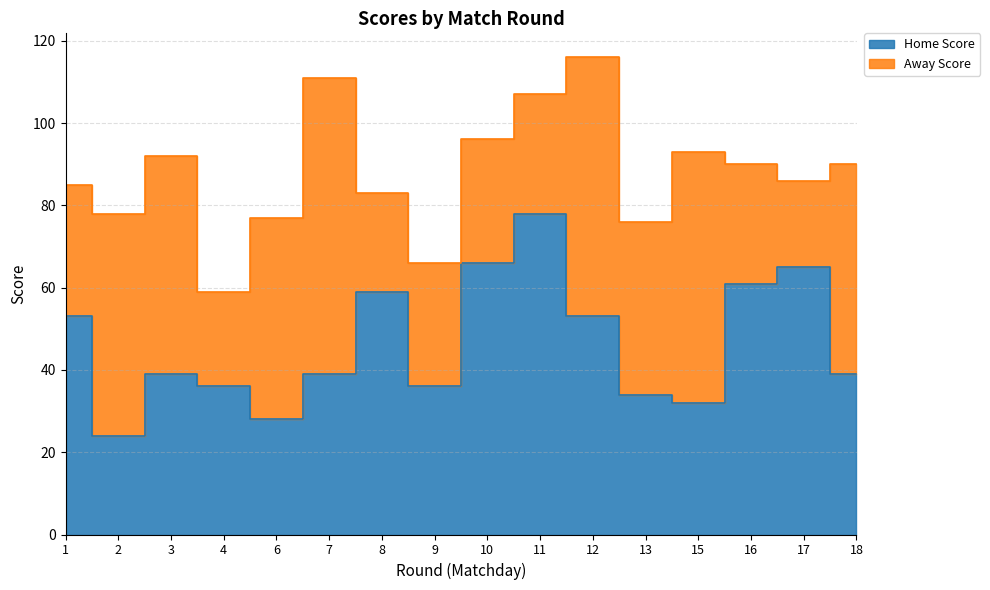

Which label corresponds to the largest value in the chart?

11